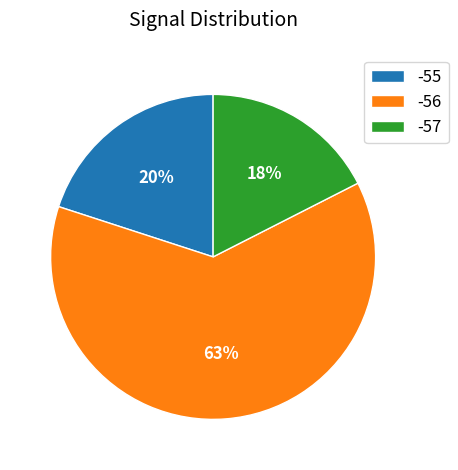

To the nearest percent, what is the average slice percentage?

33%